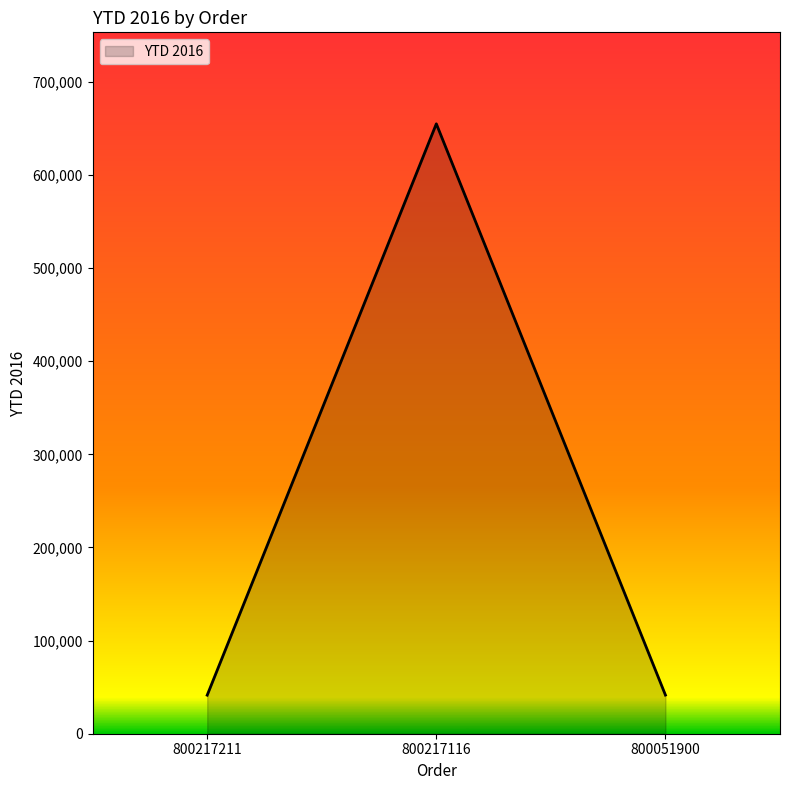

Is it true that the value at 800051900 is 41515.3?

True